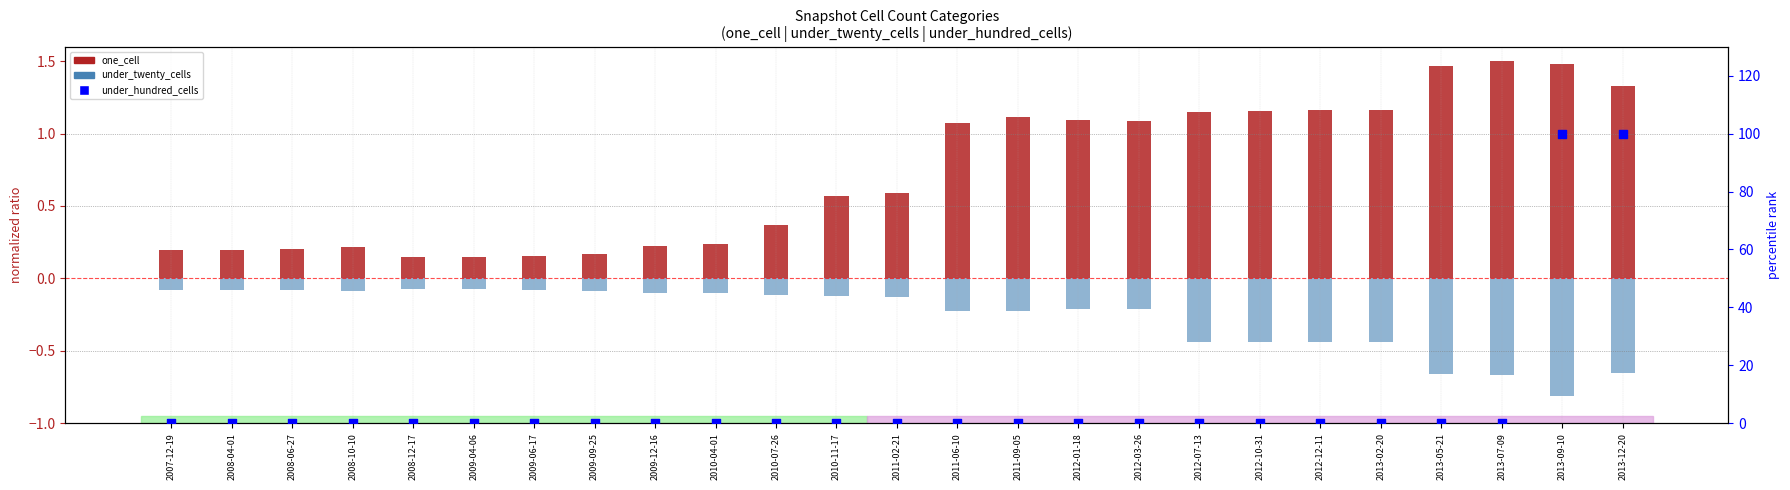

What is the total value across all series at 2009-09-25?

0.1